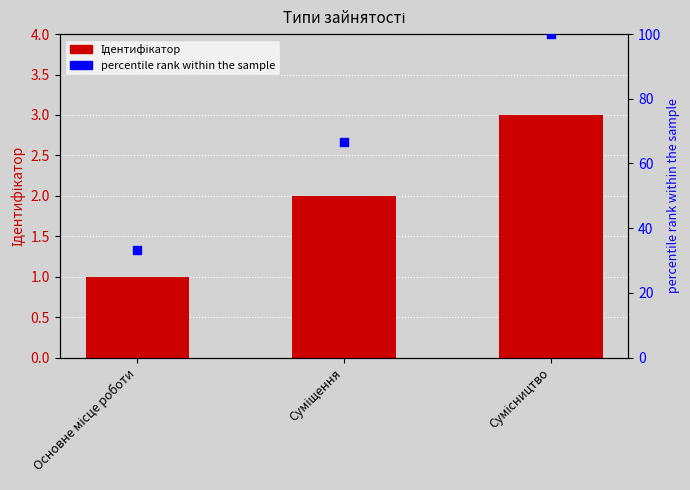

At which category is the sum across all series the highest?

Сумісництво